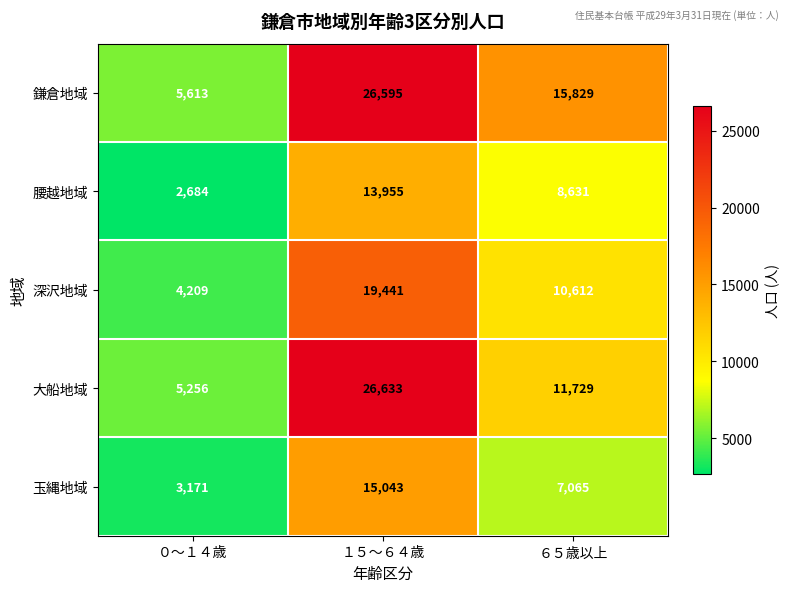

Count the number of categories in the chart.

3